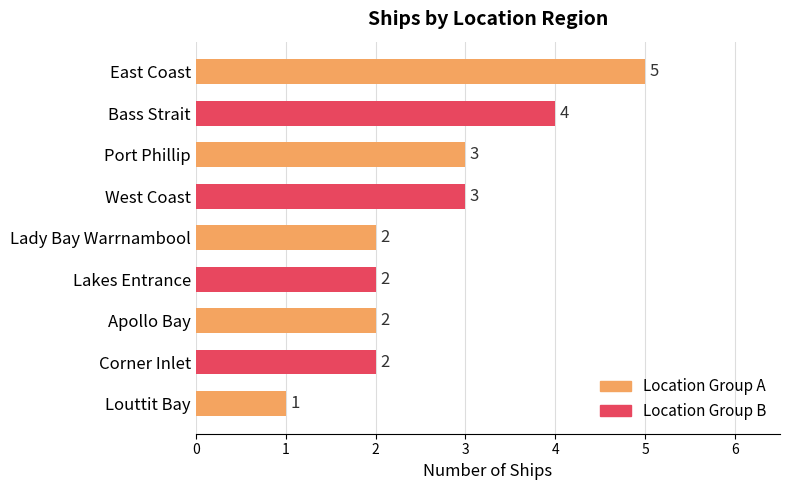

Count the values in the range 2 to 3.

6